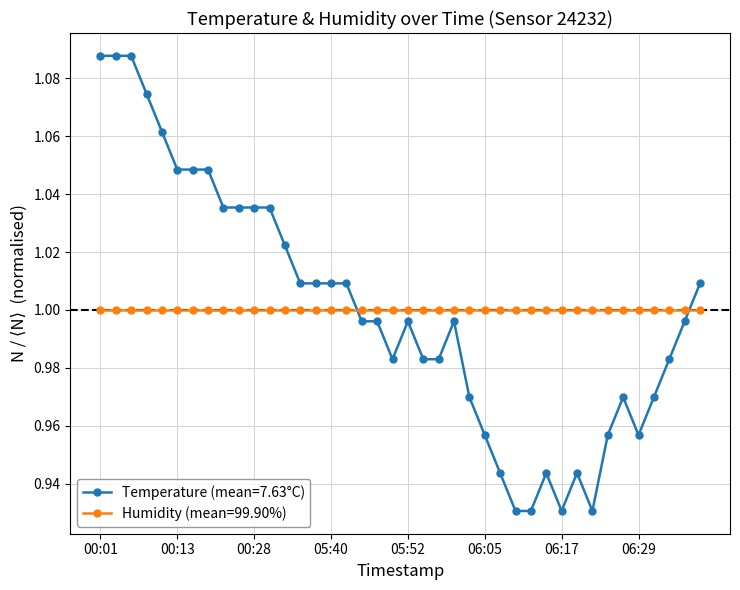

Which series has the largest range (max minus min)?

Temperature (mean=7.63°C)